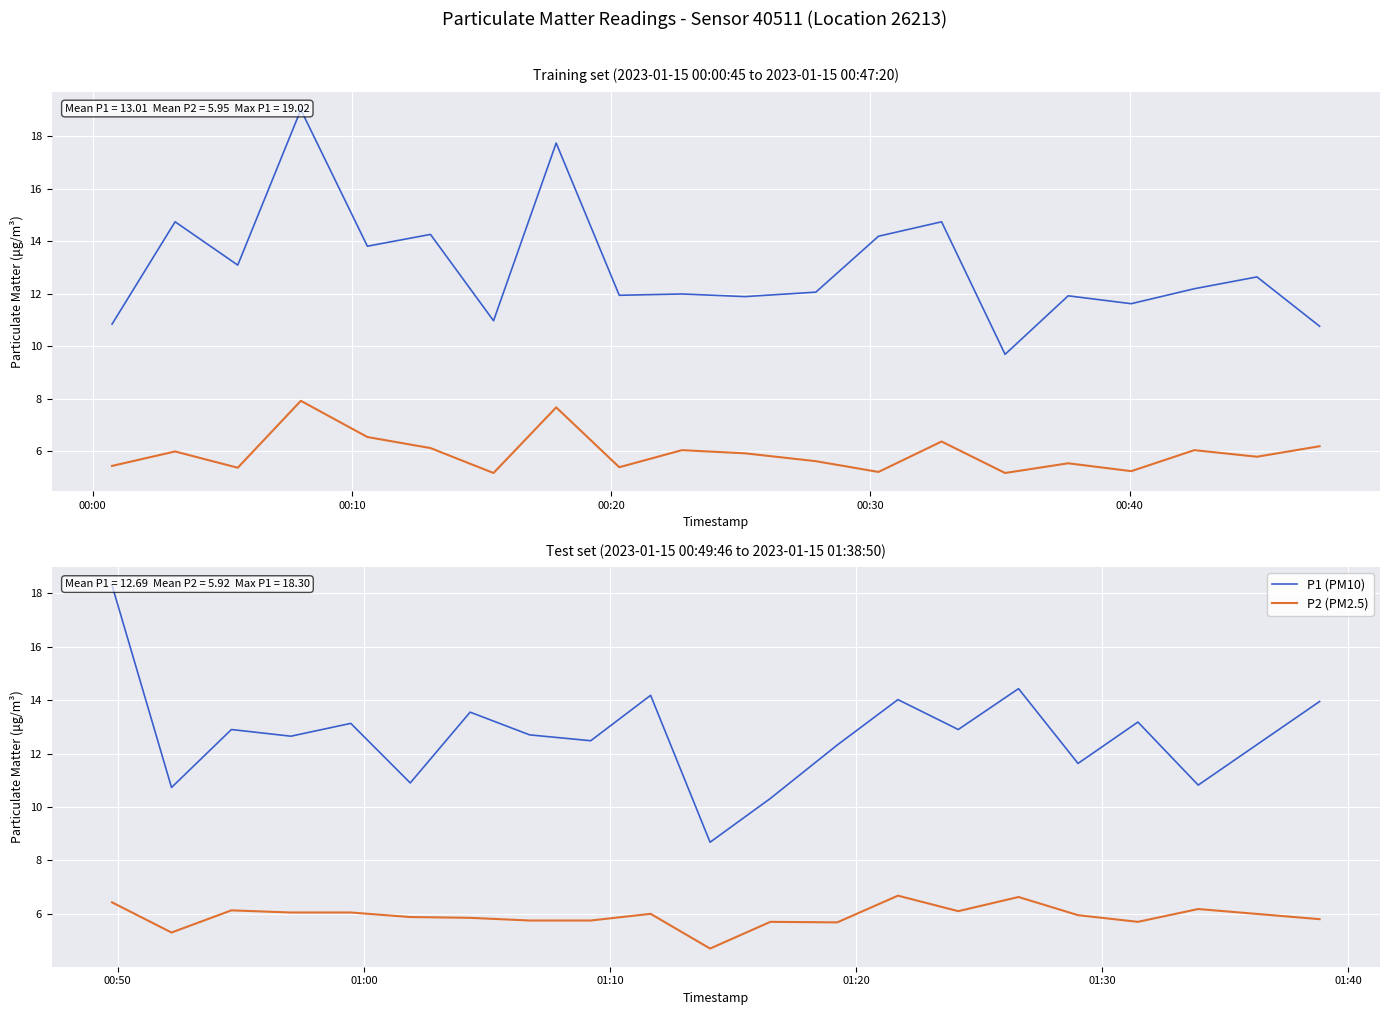

At which label does P1 (PM10) first exceed 12?

00:00